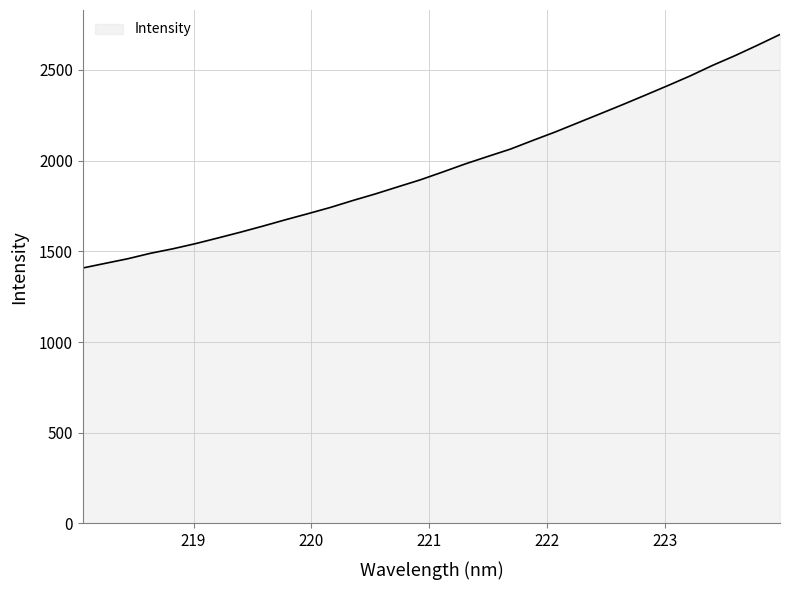

What is the smallest value displayed?

1408.0